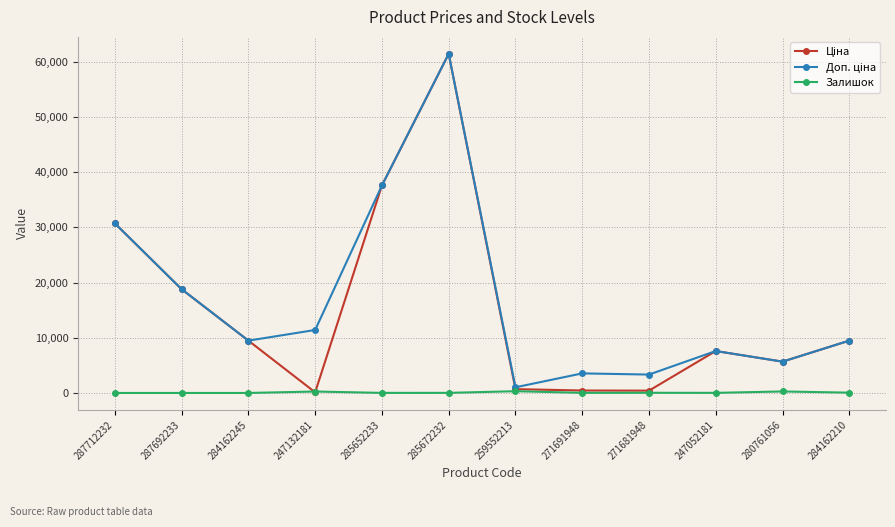

What is the label of the 8th point from the left?

271691948